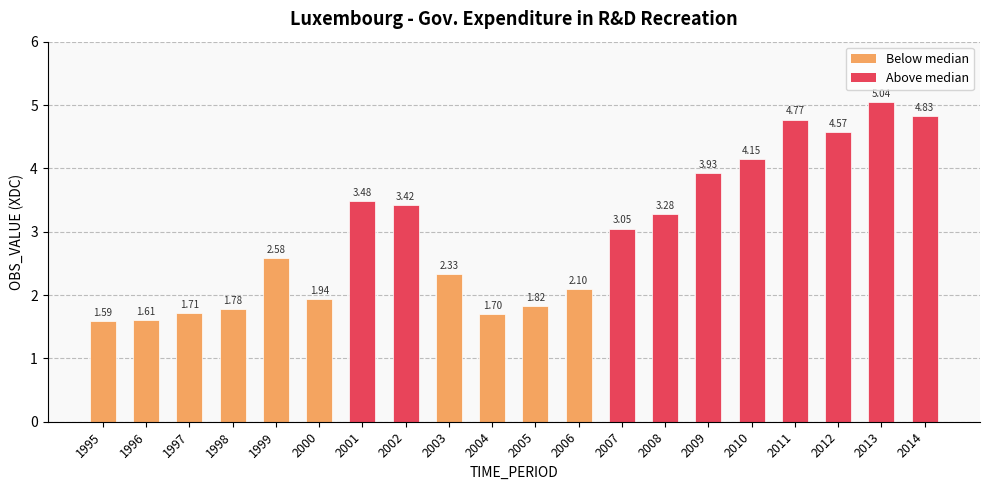

Which has a higher value, 2007 or 2006?

2007